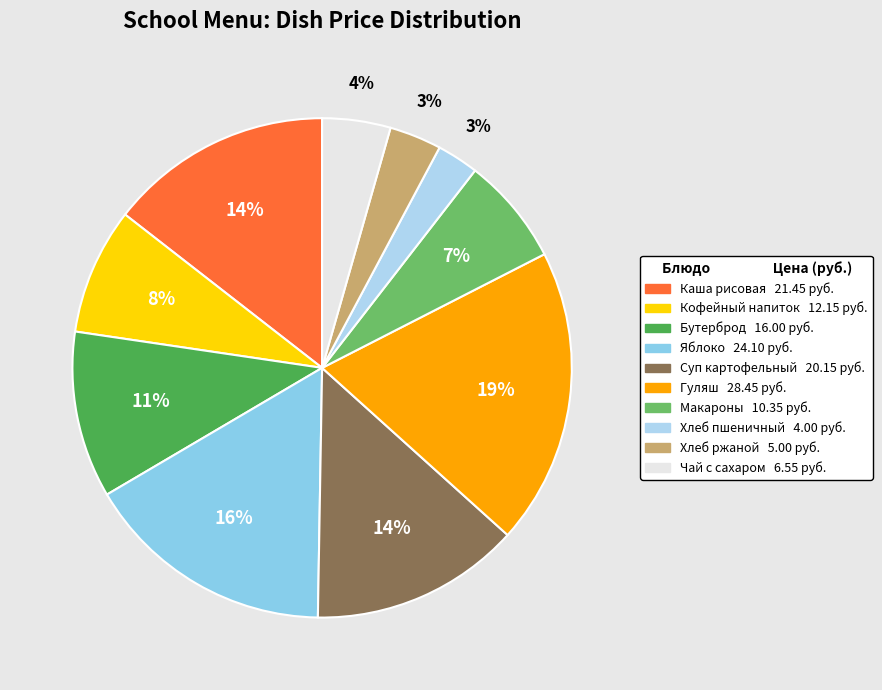

Is there any slice that represents more than half of the pie?

No